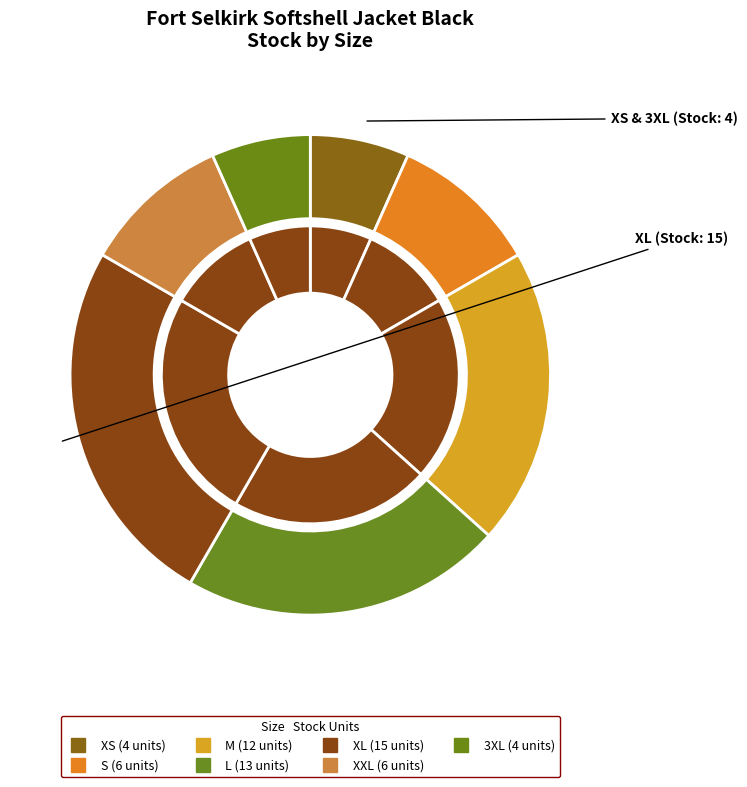

What is the total percentage of M and S?

30.0%